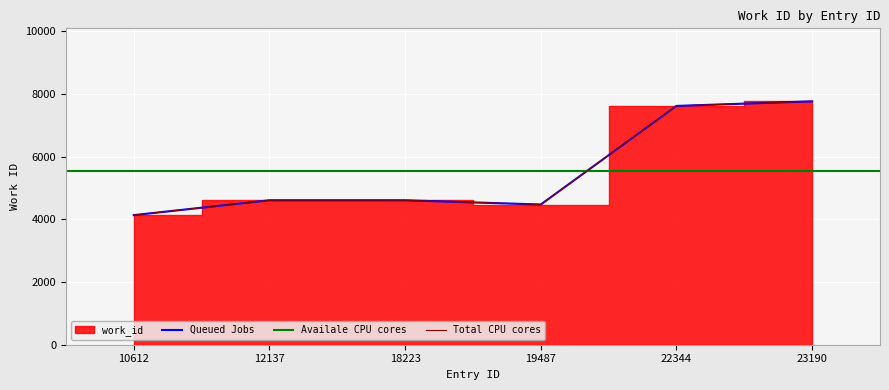

What is the value of the 2nd point from the left?

4610